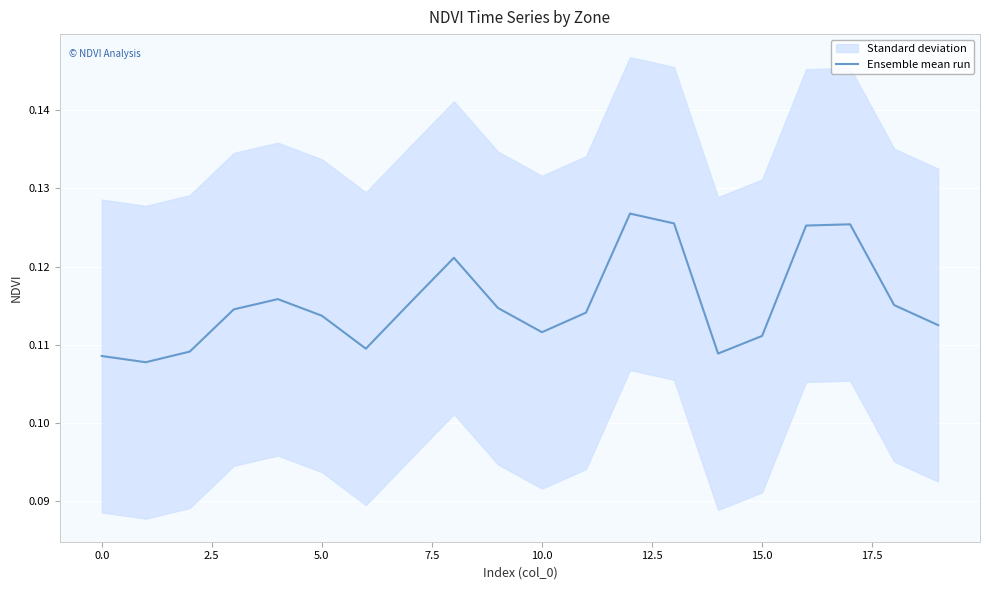

What is the sum of all values?

2.3